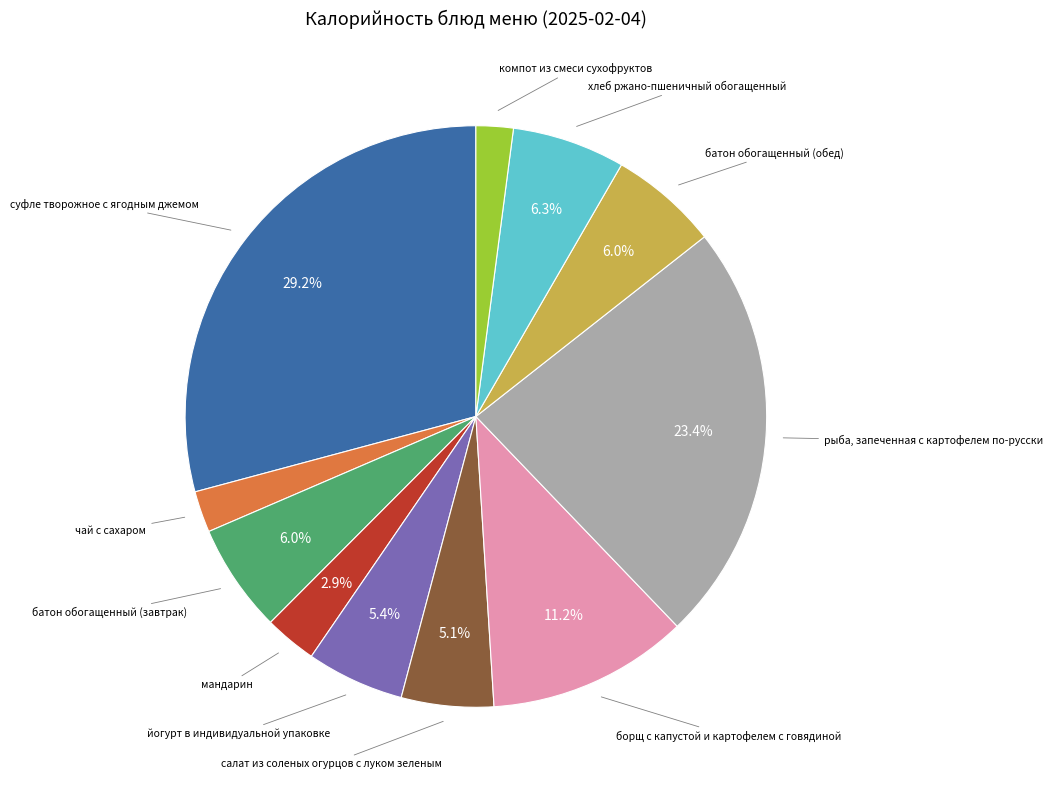

Which has a higher value, салат из соленых огурцов с луком зеленым or компот из смеси сухофруктов?

салат из соленых огурцов с луком зеленым